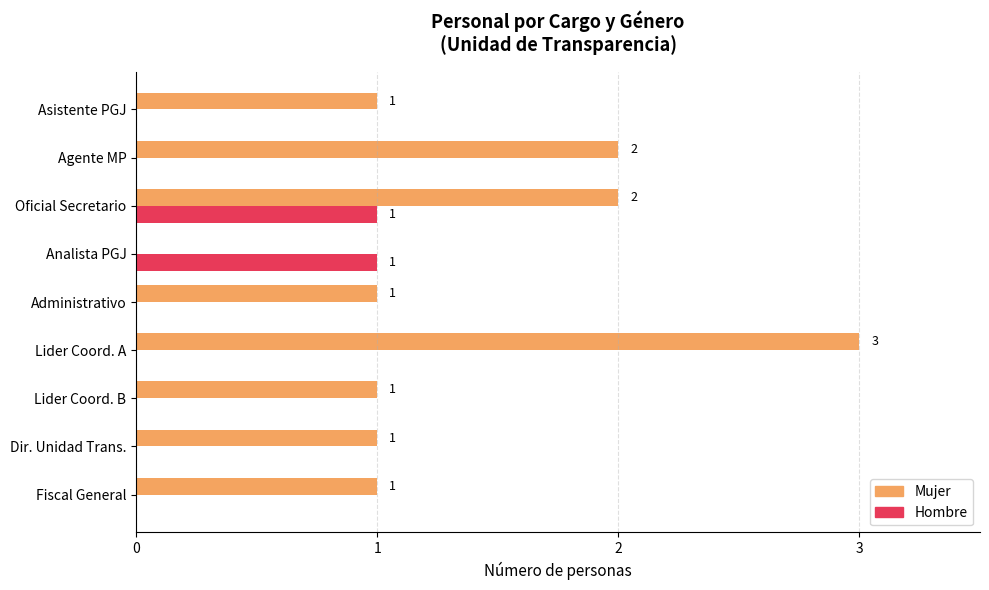

What is the total value across all series at Lider Coord. A?

3